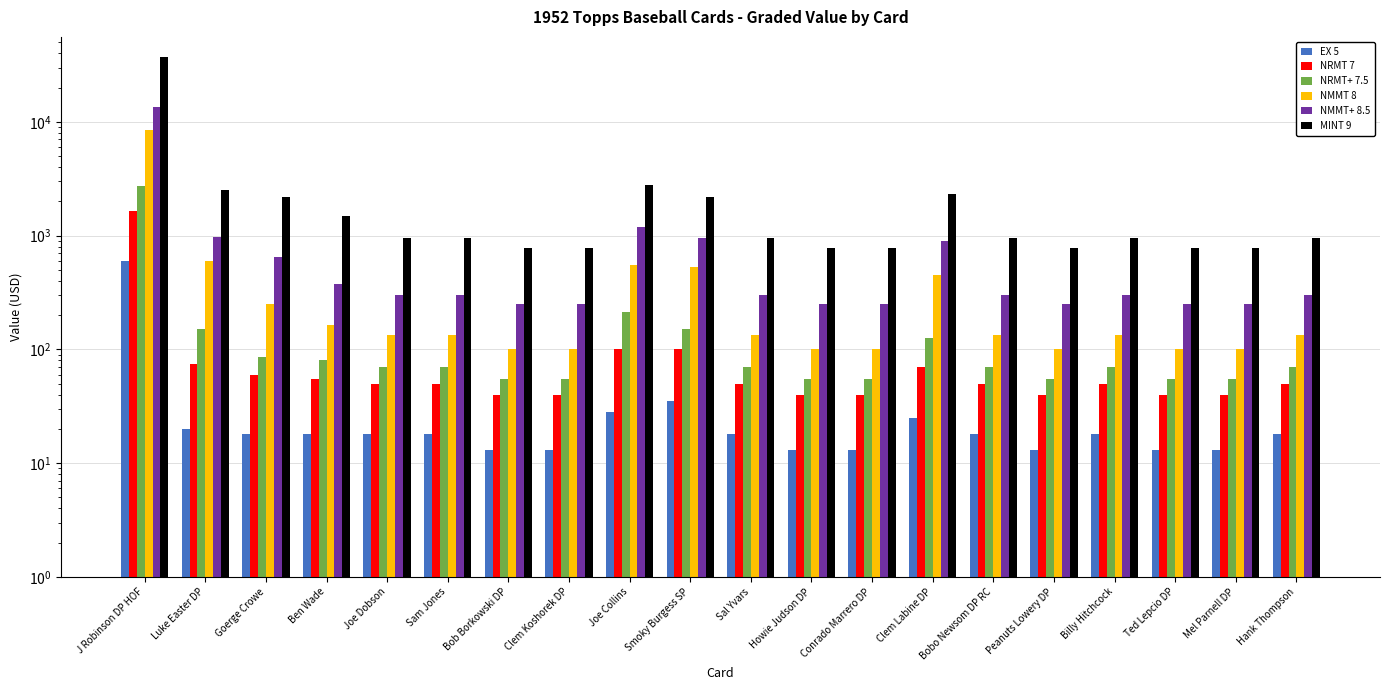

What is the average value of the NRMT+ 7.5 series?

218